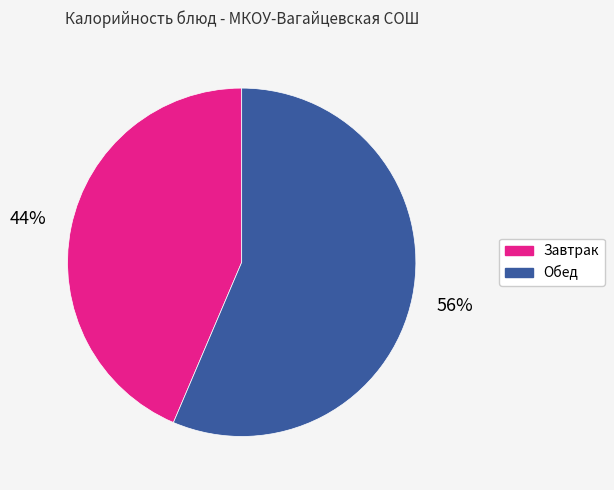

Is there a majority slice in this chart?

Yes